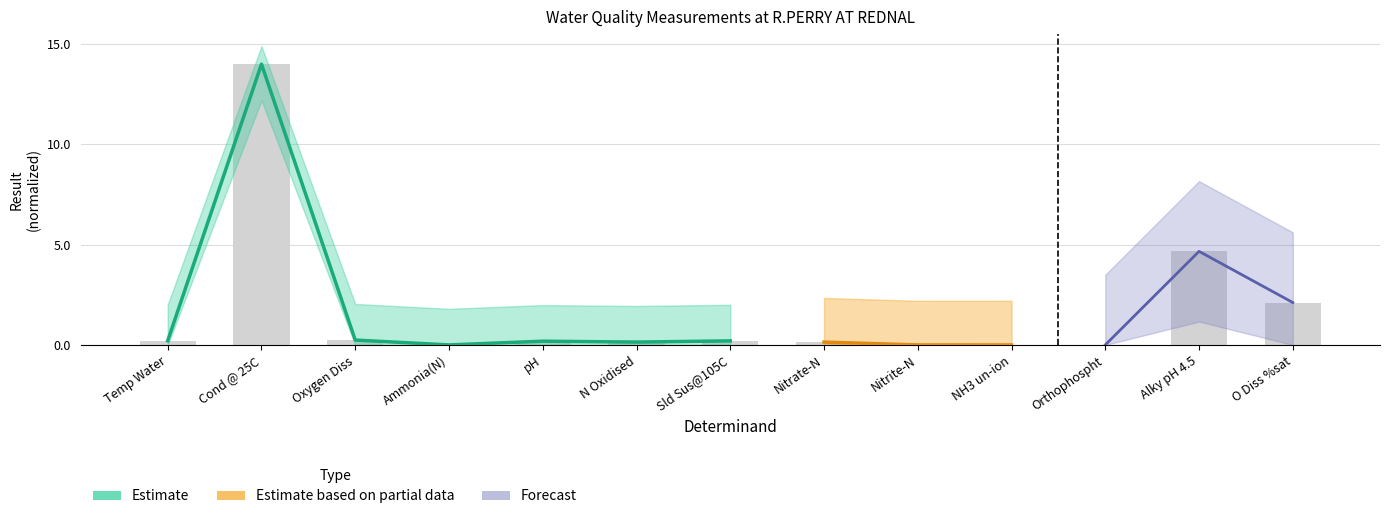

What position from the right is pH?

9